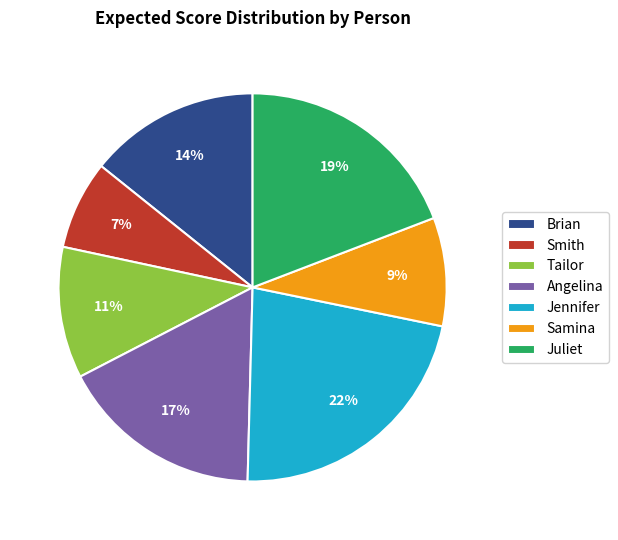

Count the number of slices in the pie.

7